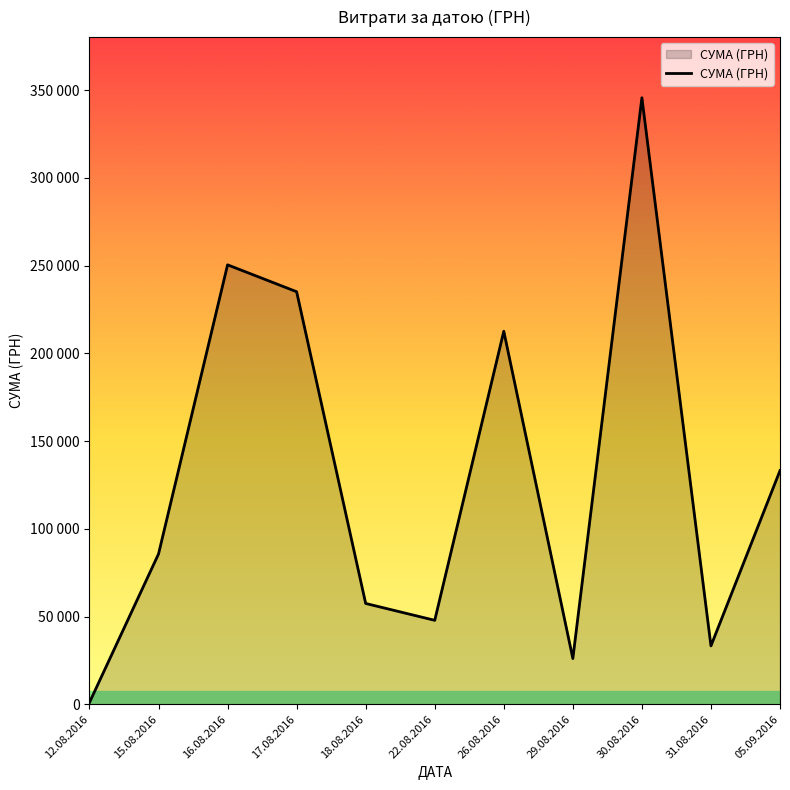

The value at 26.08.2016 is 154826.0. True or false?

False